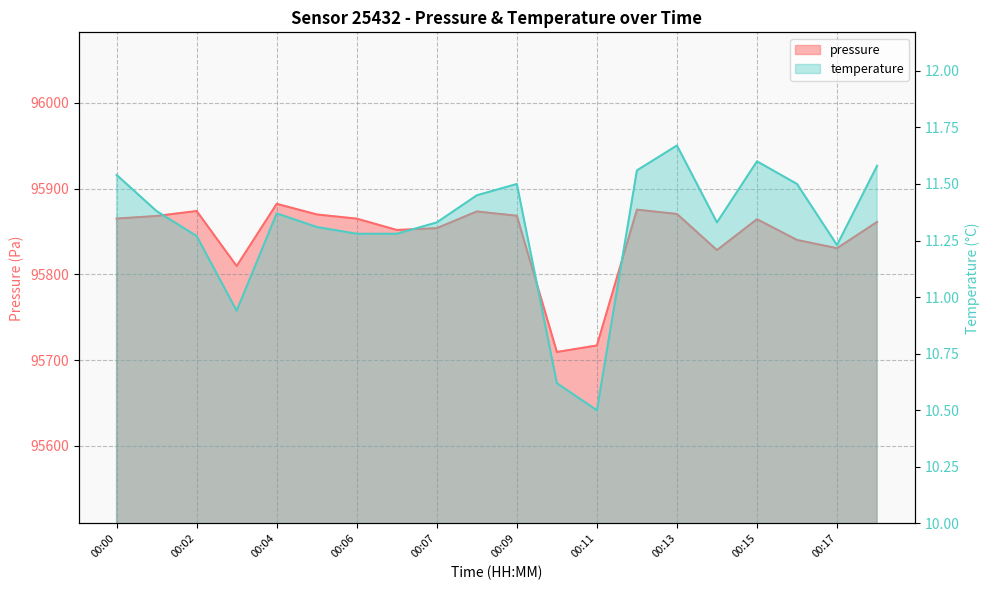

What is the value of the pressure point at the 11th from the left?

95868.3